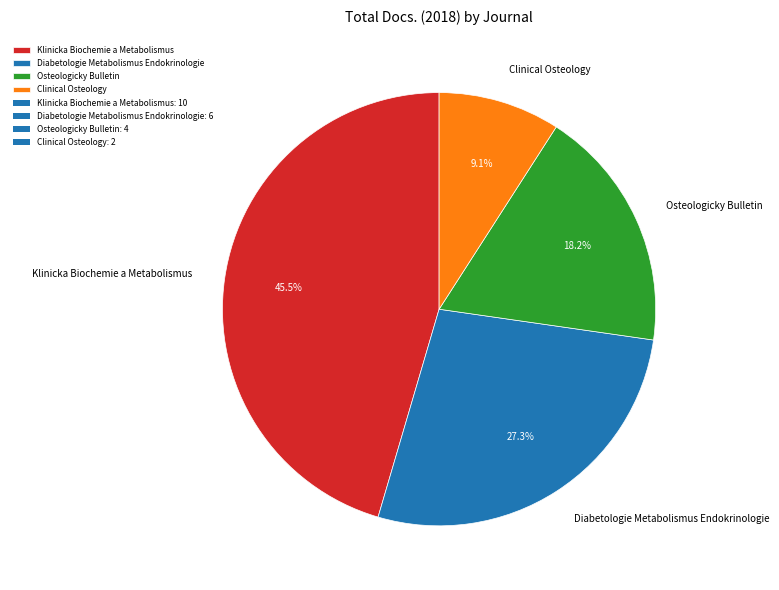

How many slices are in this pie chart?

4